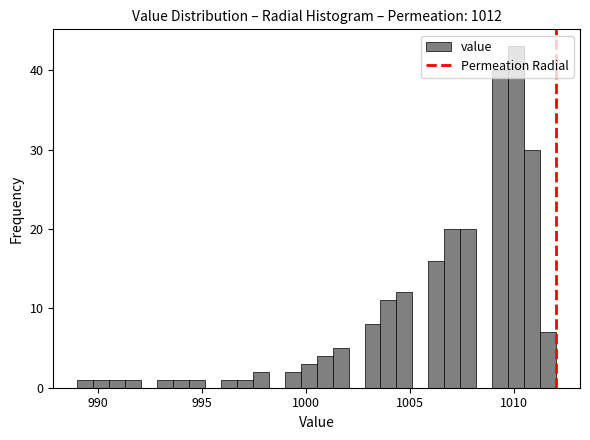

Around what value on the x-axis is the tallest bar? Give the approximate position of its centre, as read against the axis.

1010.0